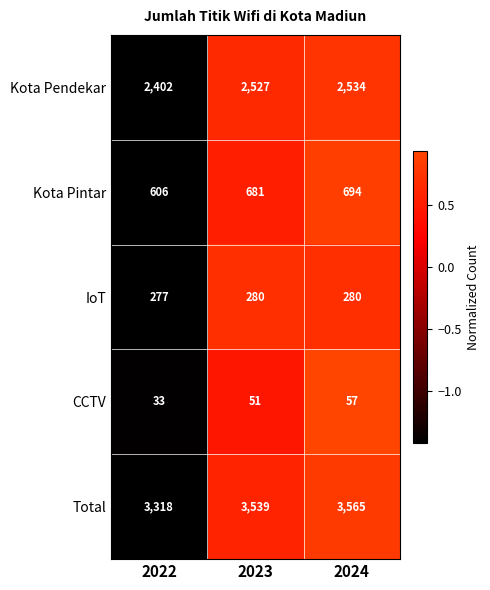

Reading left to right, extract all data points from this chart.

Kota Pendekar: 2402	2527	2534
Kota Pintar: 606	681	694
IoT: 277	280	280
CCTV: 33	51	57
Total: 3318	3539	3565